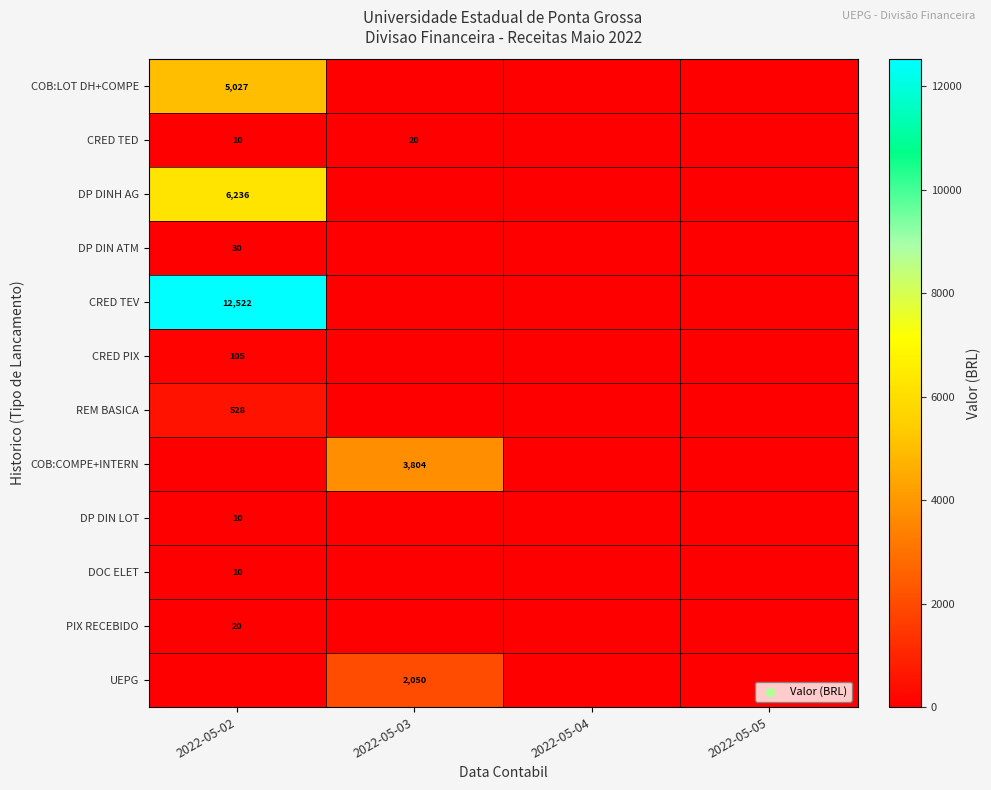

At which category is the sum across all series the highest?

2022-05-02